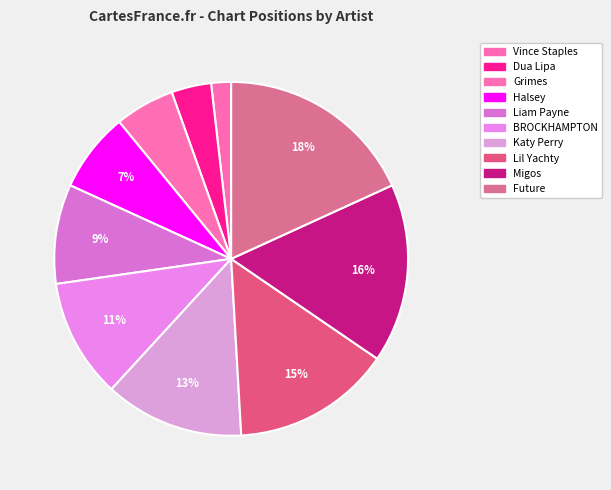

Rank the categories by value from highest to lowest.

Future, Migos, Lil Yachty, Katy Perry, BROCKHAMPTON, Liam Payne, Halsey, Grimes, Dua Lipa, Vince Staples